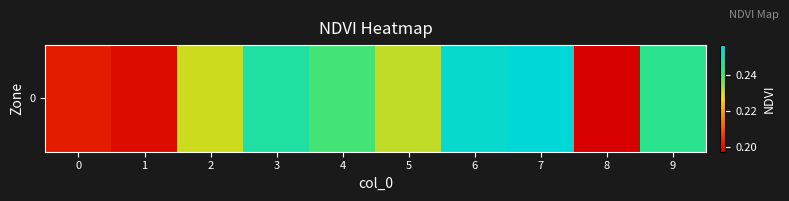

What is the average value?

0.2